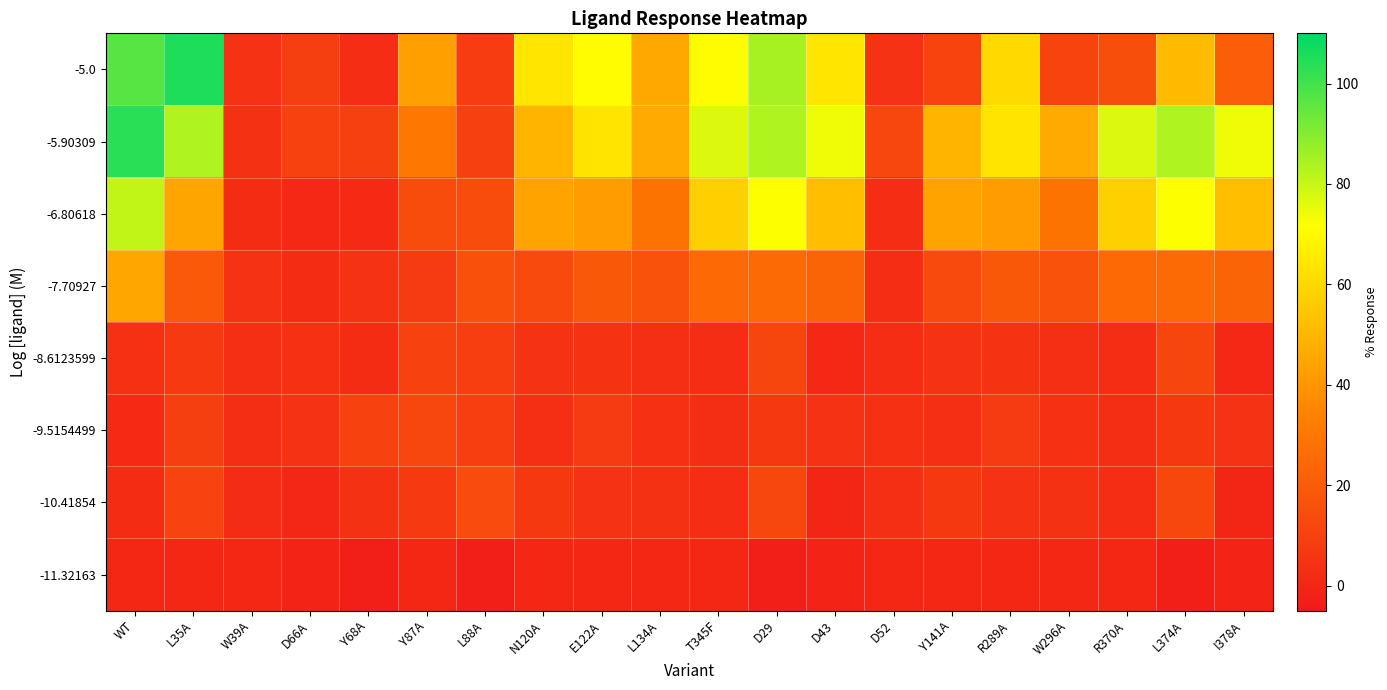

What is the spread (max minus min) of values at L88A?

18.5